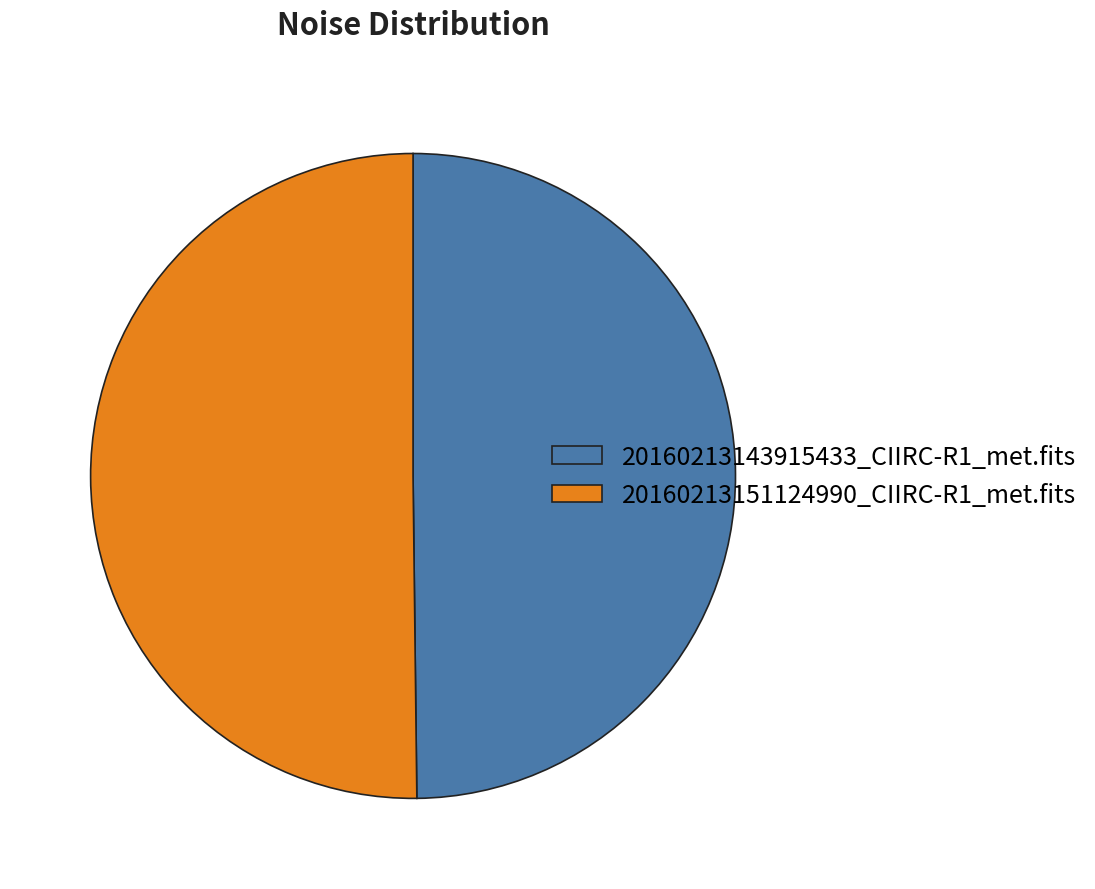

True or false: 20160213151124990_CIIRC-R1_met.fits accounts for 43% of the total.

False